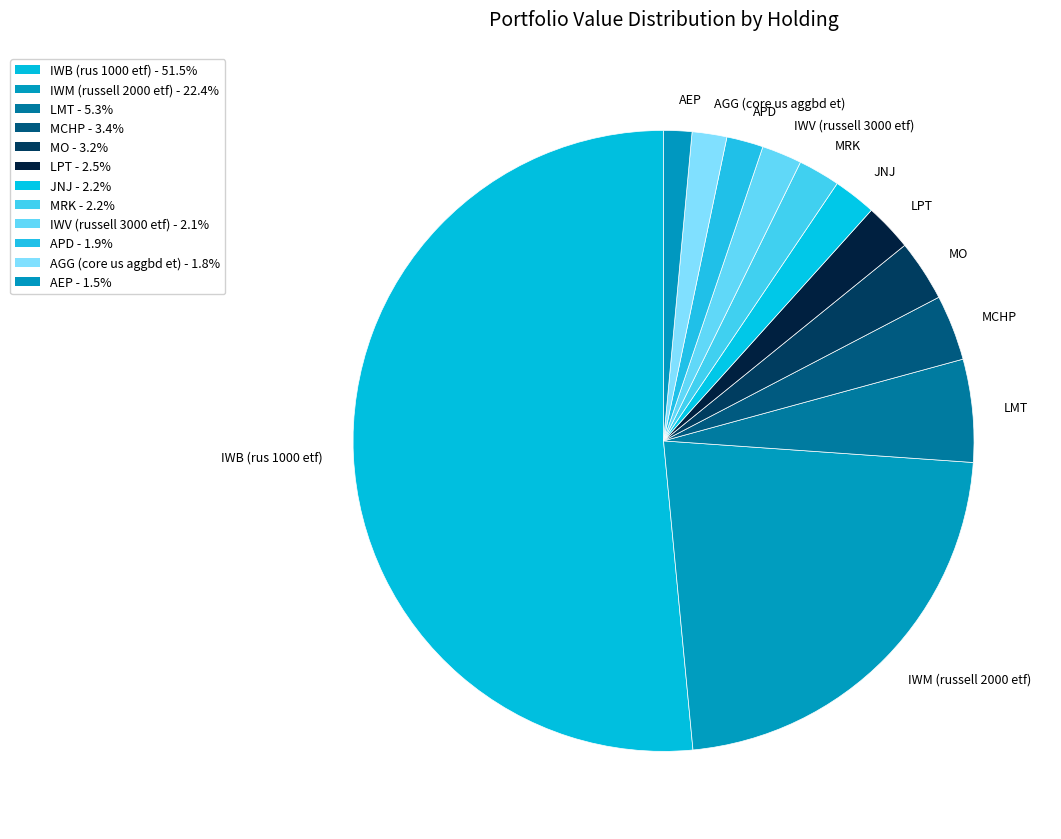

Does any single category account for the majority?

Yes